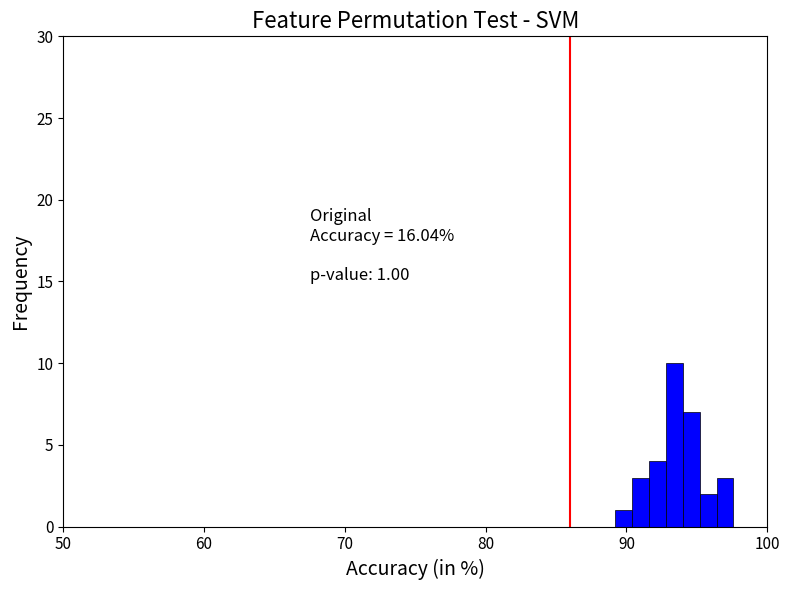

Around what value on the x-axis is the tallest bar? Give the approximate position of its centre, as read against the axis.

93